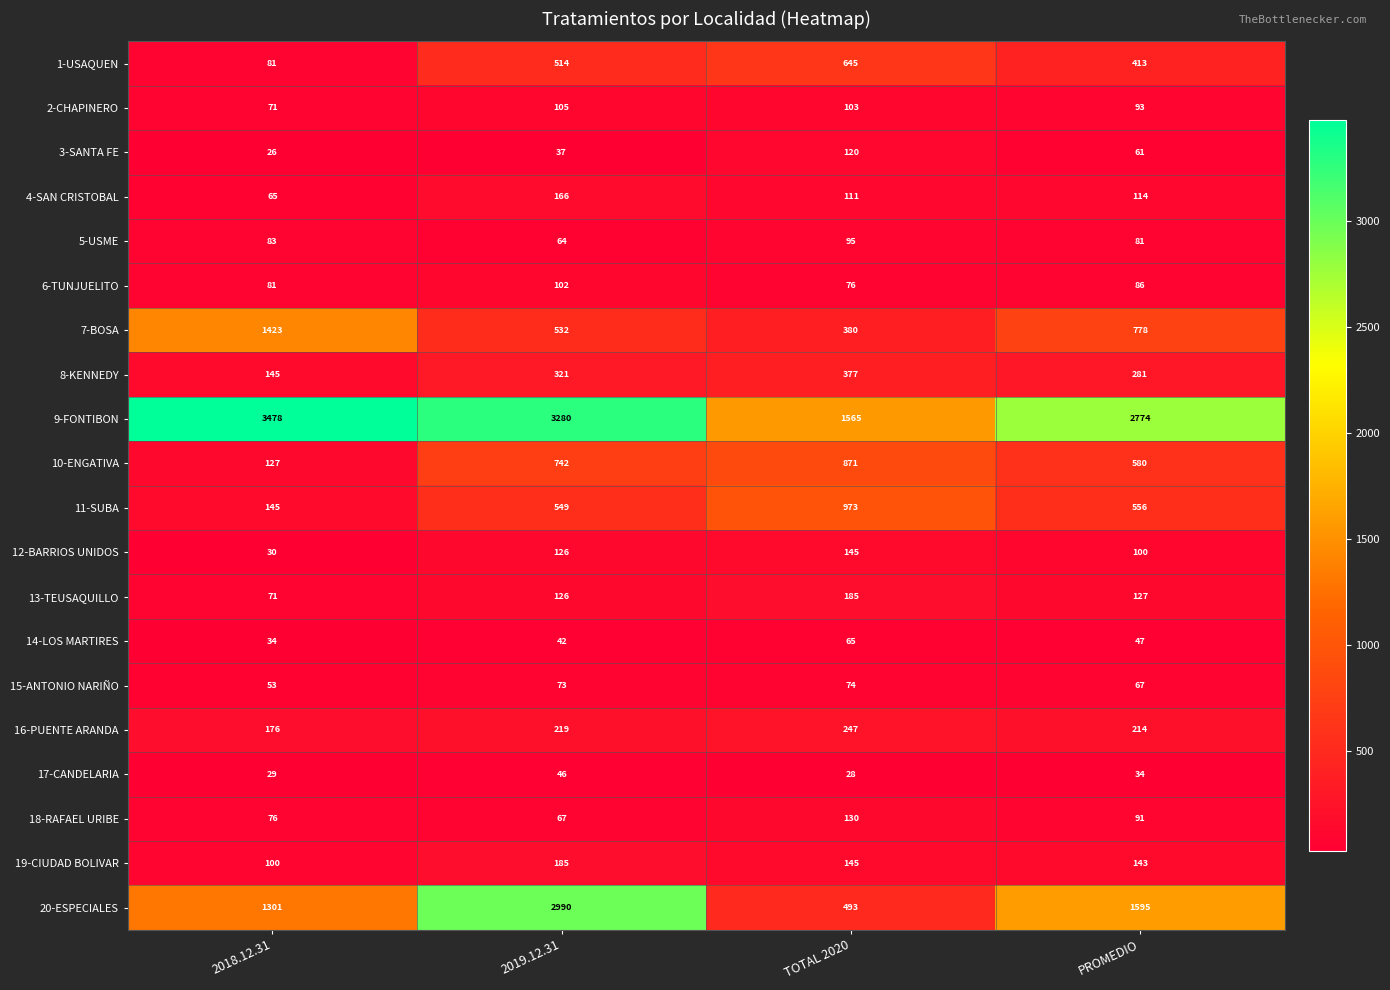

Which series has the widest spread of values?

20-ESPECIALES